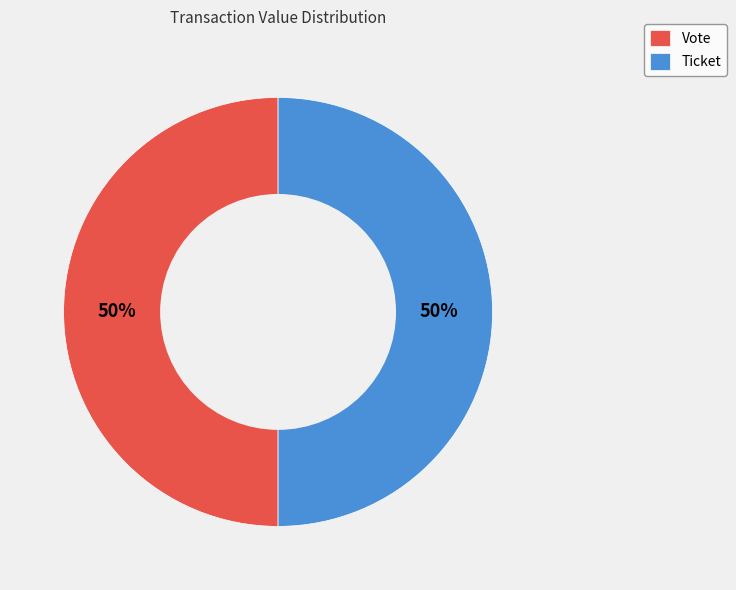

Do Ticket and Vote together represent more than half of the pie?

Yes